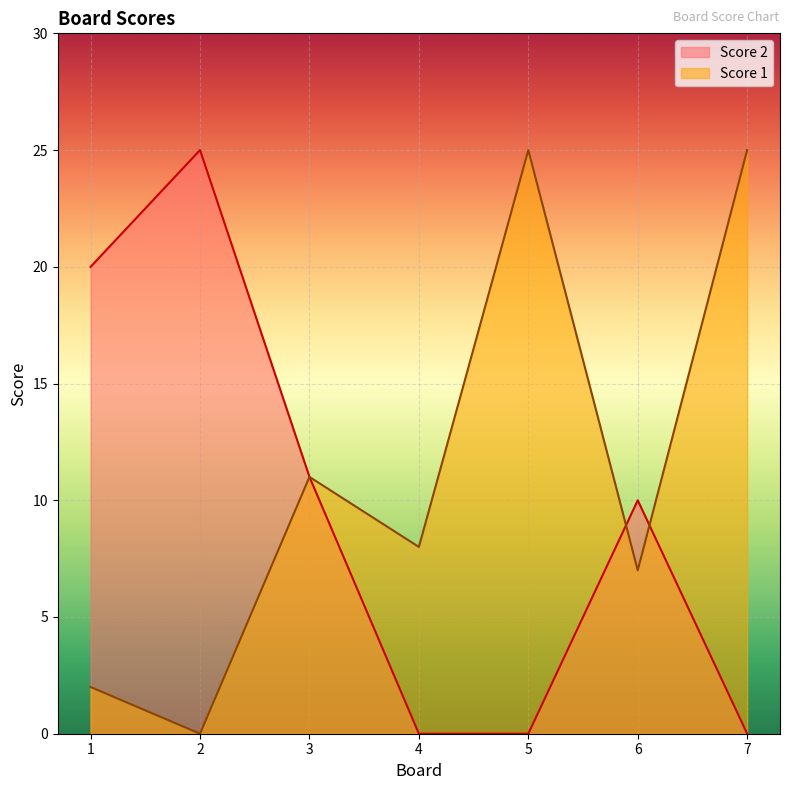

What is the total value across all series at 6?

17